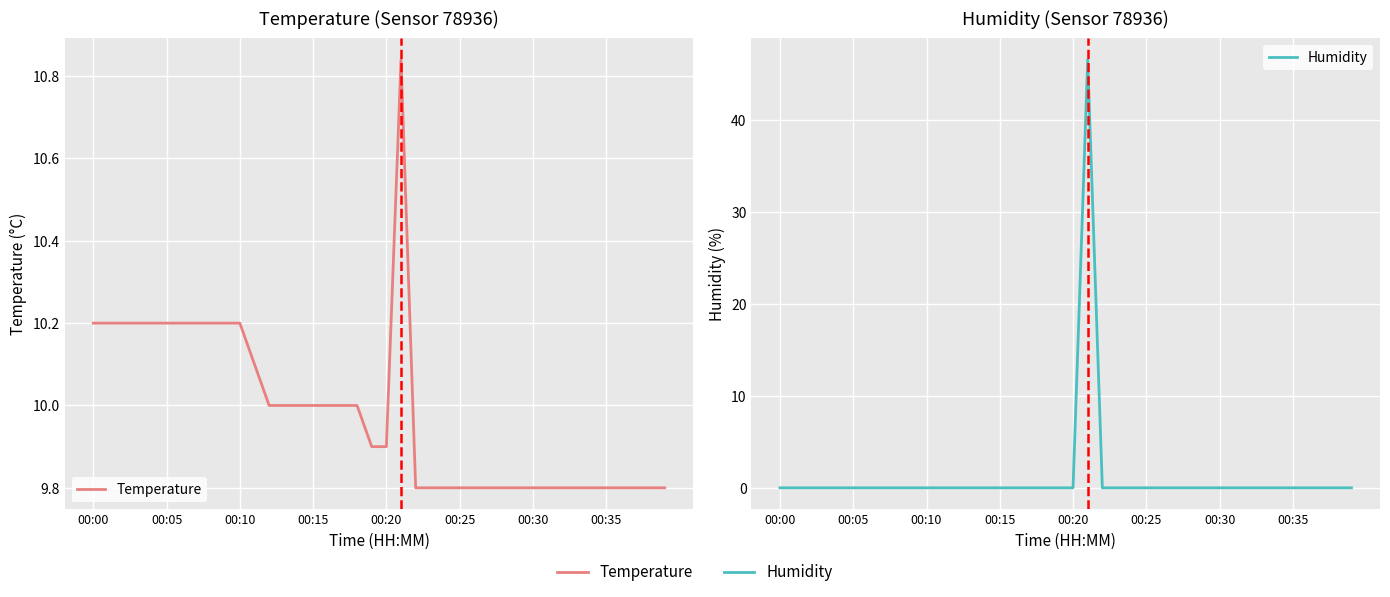

True or false: Temperature has more than 0 points higher than both neighbors.

True